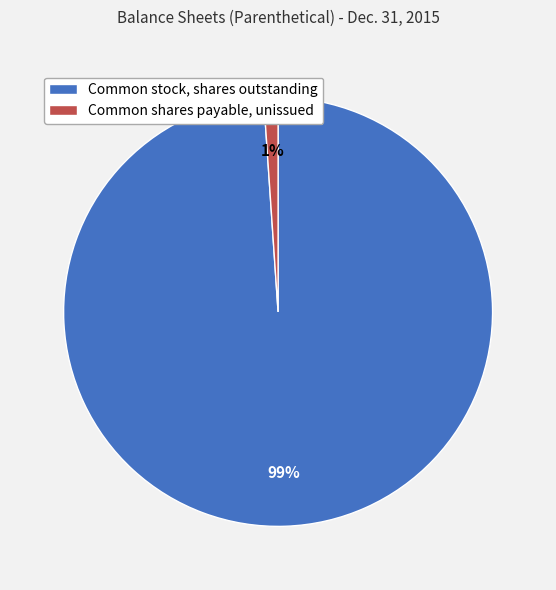

Do Common stock, shares outstanding and Common shares payable, unissued together represent more than half of the pie?

Yes